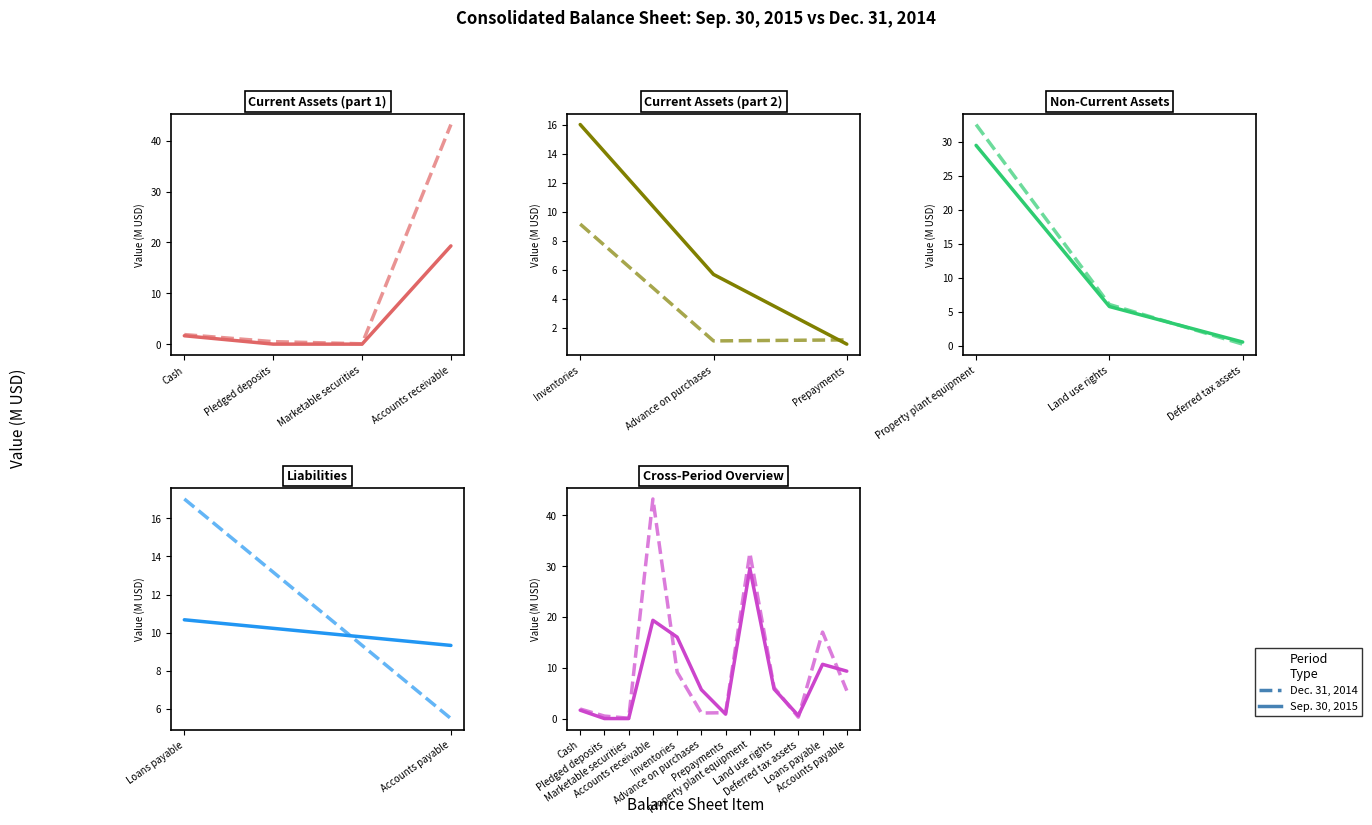

Where do Sep. 30, 2015 and Dec. 31, 2014 first cross each other?

Accounts receivable and Inventories